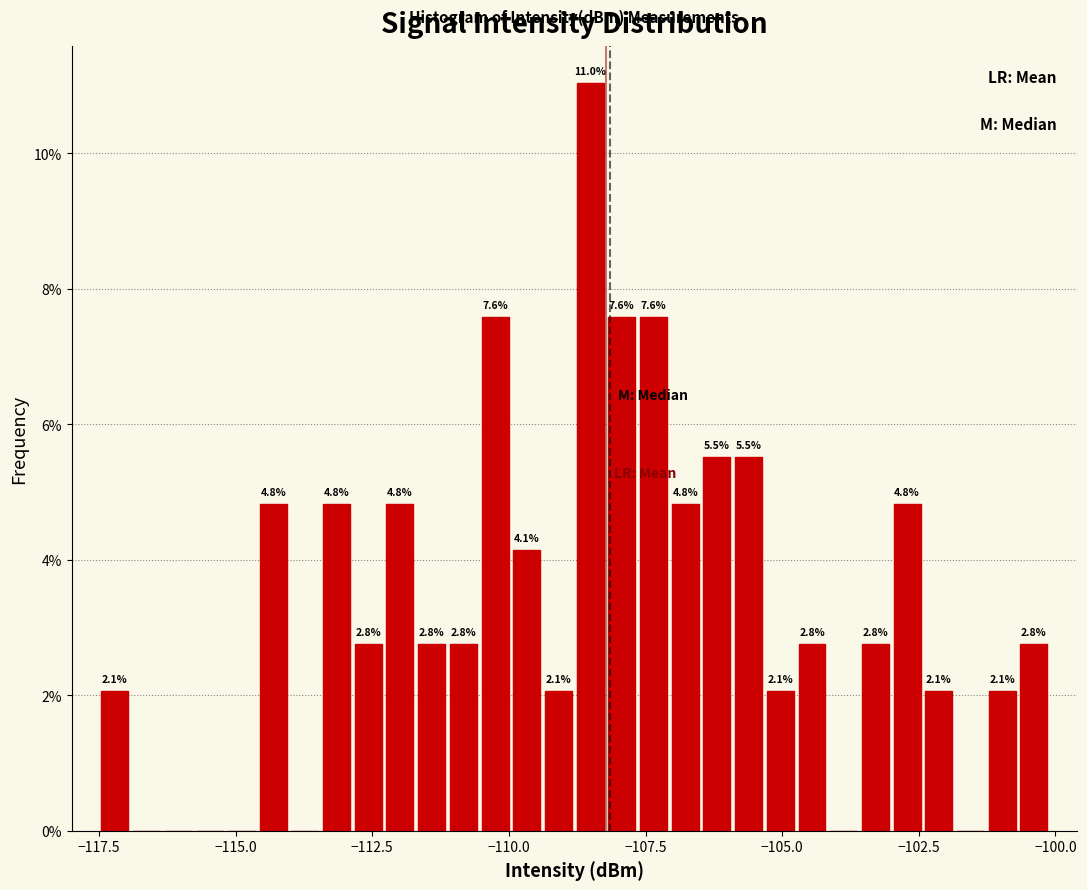

Read against the x-axis, roughly where is the centre of the tallest bar?

-108.5